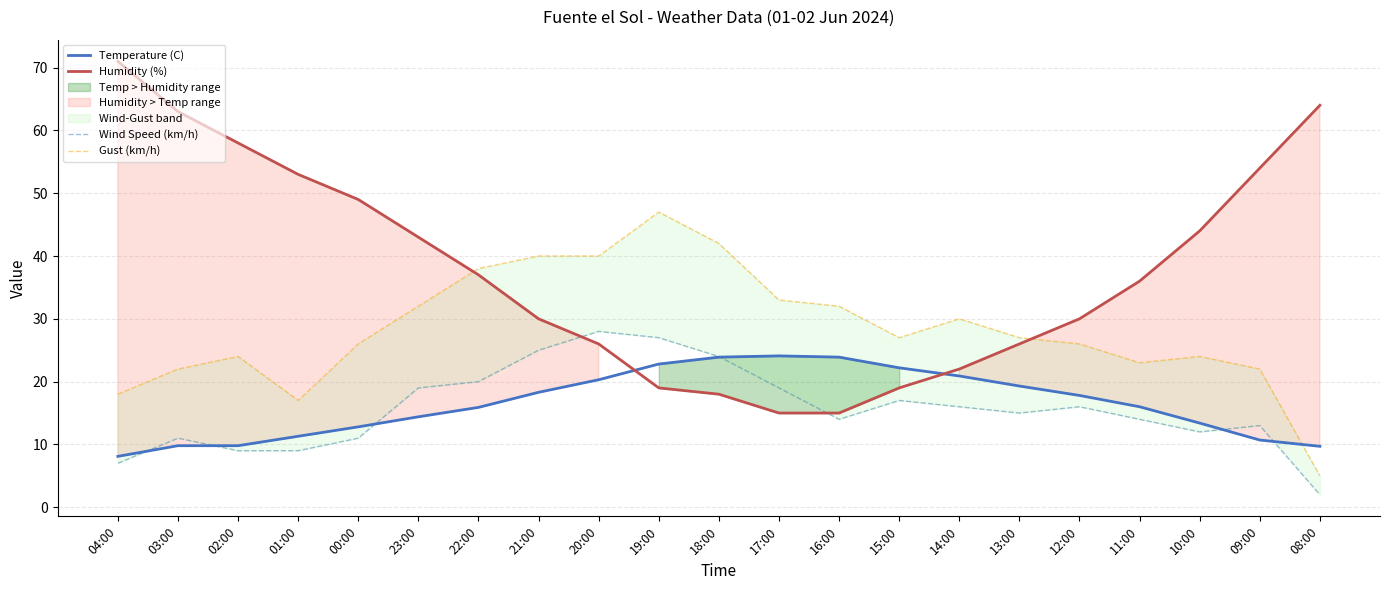

Rank the categories by Wind Speed (km/h) value from highest to lowest.

20:00, 19:00, 21:00, 18:00, 22:00, 23:00, 17:00, 15:00, 14:00, 12:00, 13:00, 16:00, 11:00, 09:00, 10:00, 03:00, 00:00, 02:00, 01:00, 04:00, 08:00